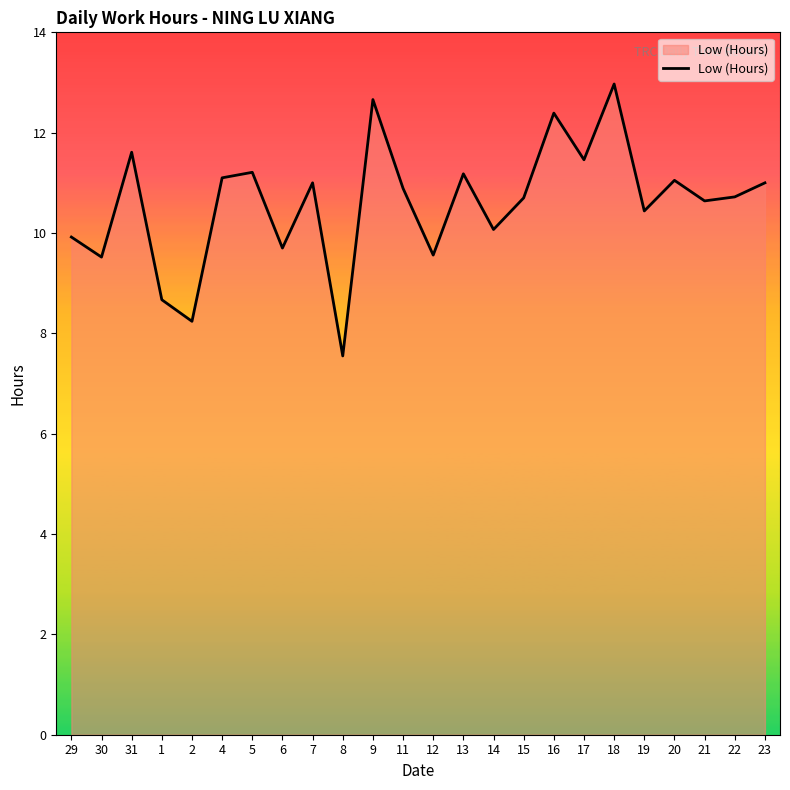

Does the chart display data point markers on the line(s)?

No